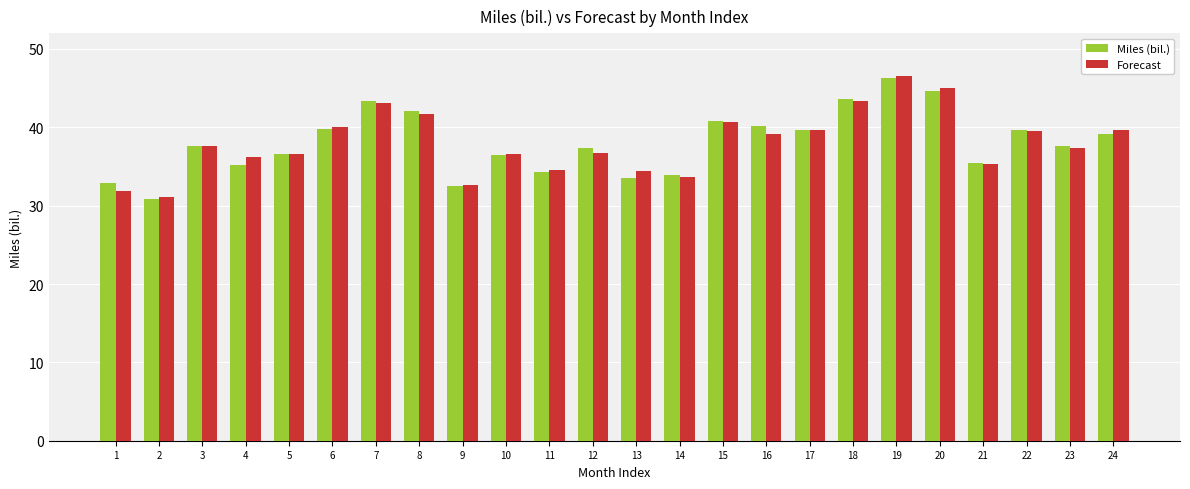

How many groups of bars are there?

24